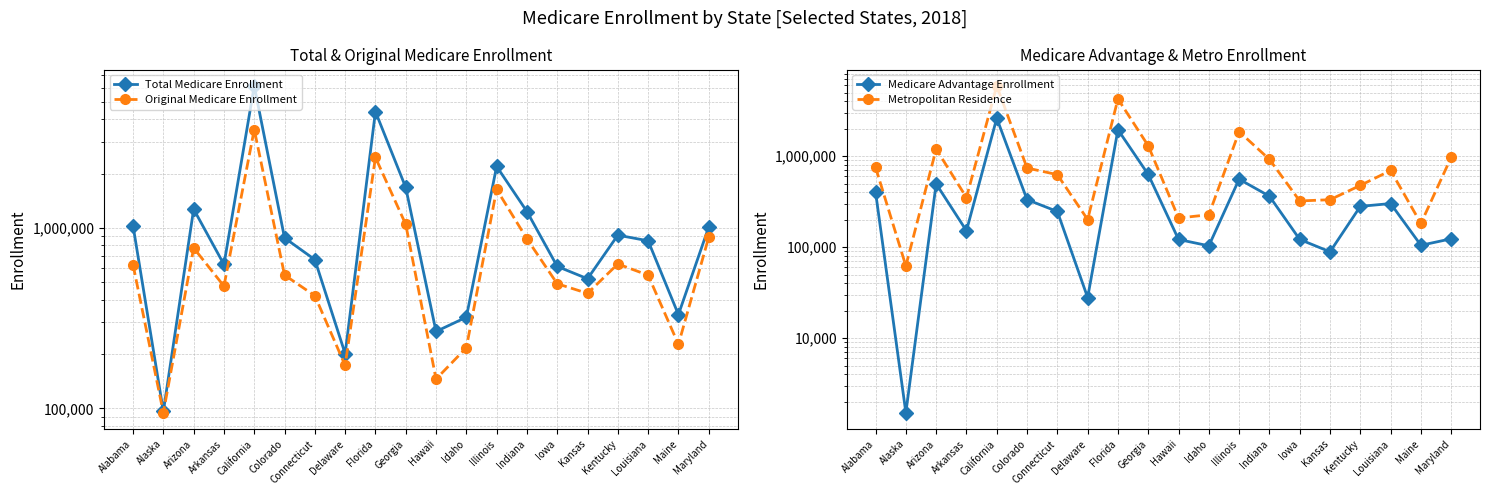

Where is the first local minimum for Total Medicare Enrollment?

Alaska